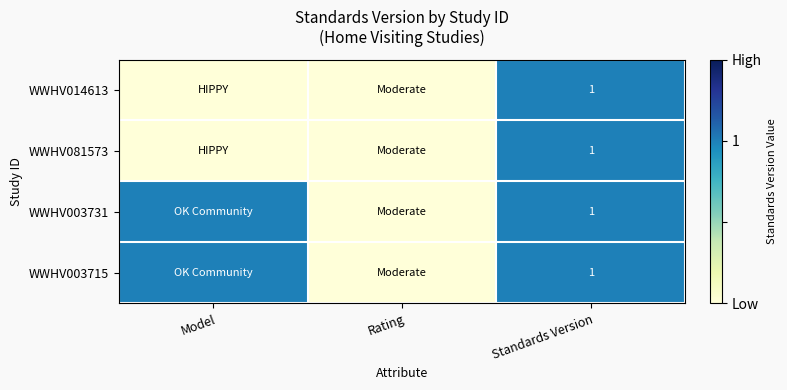

The value of WWHV014613 at Standards Version is 2. True or false?

False